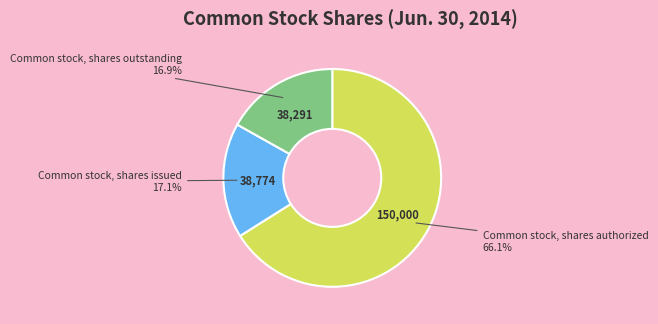

How many slices are in this pie chart?

3